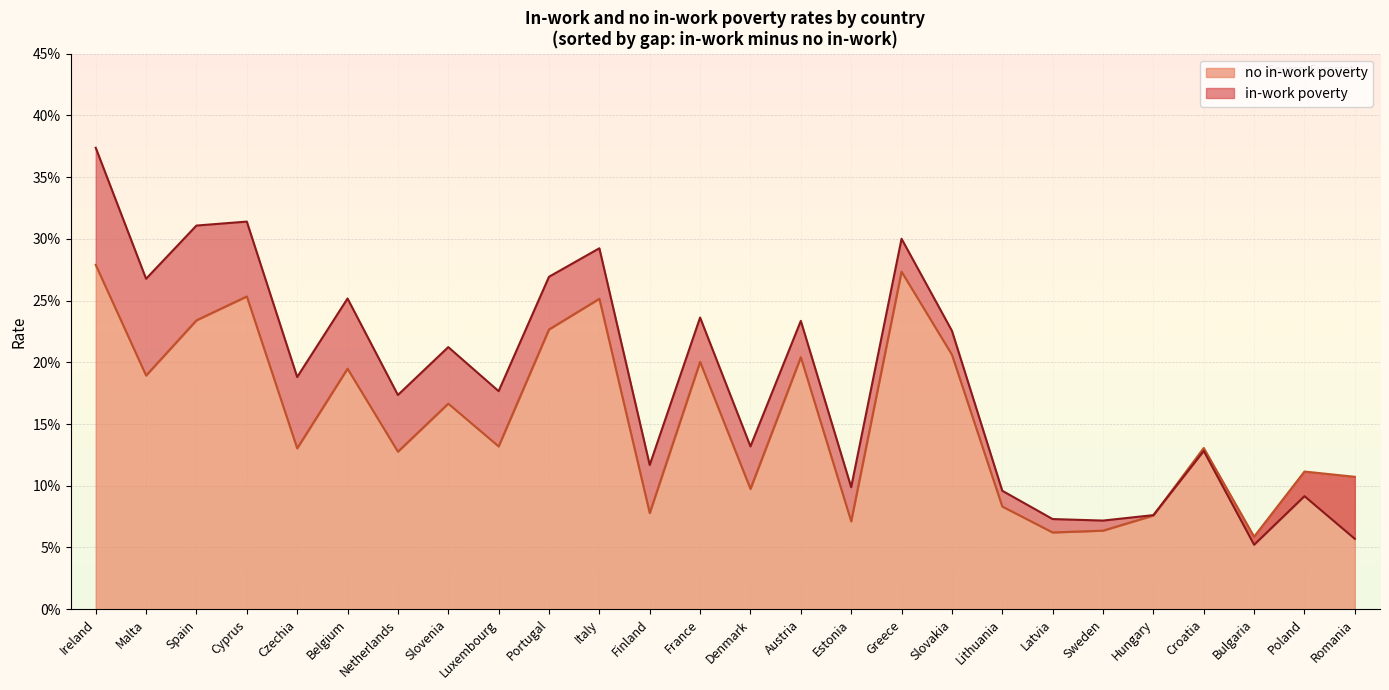

Is the value of in-work poverty at Romania greater than the value of no in-work poverty at Finland?

No